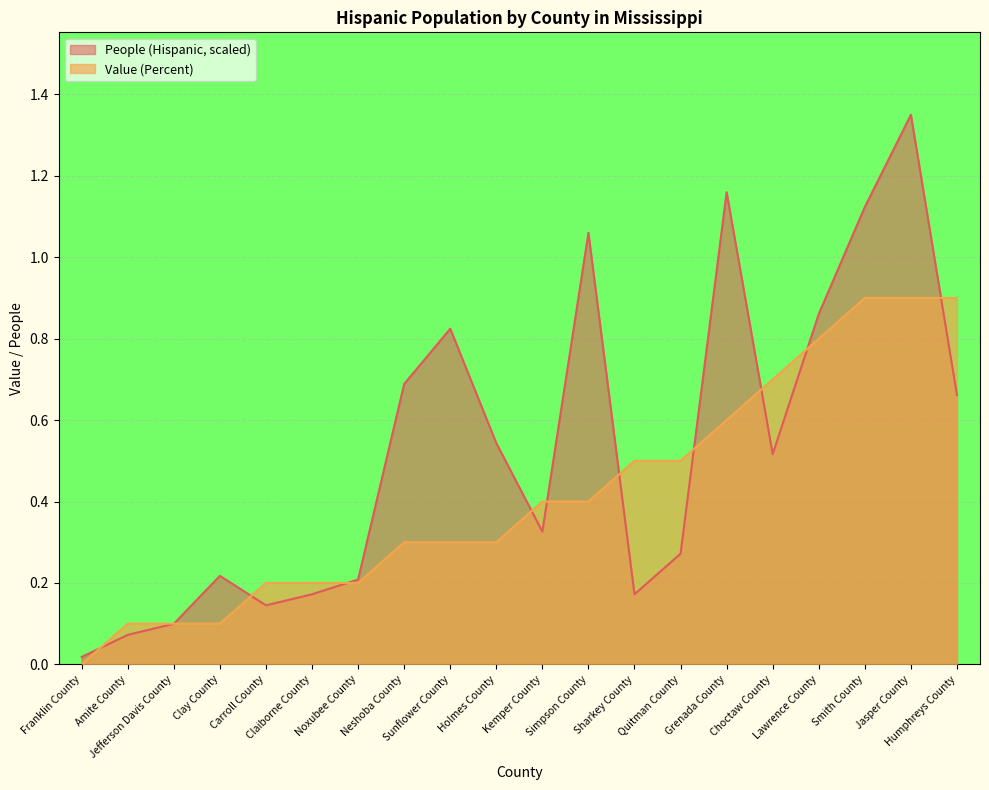

Does the chart display data point markers on the line(s)?

No